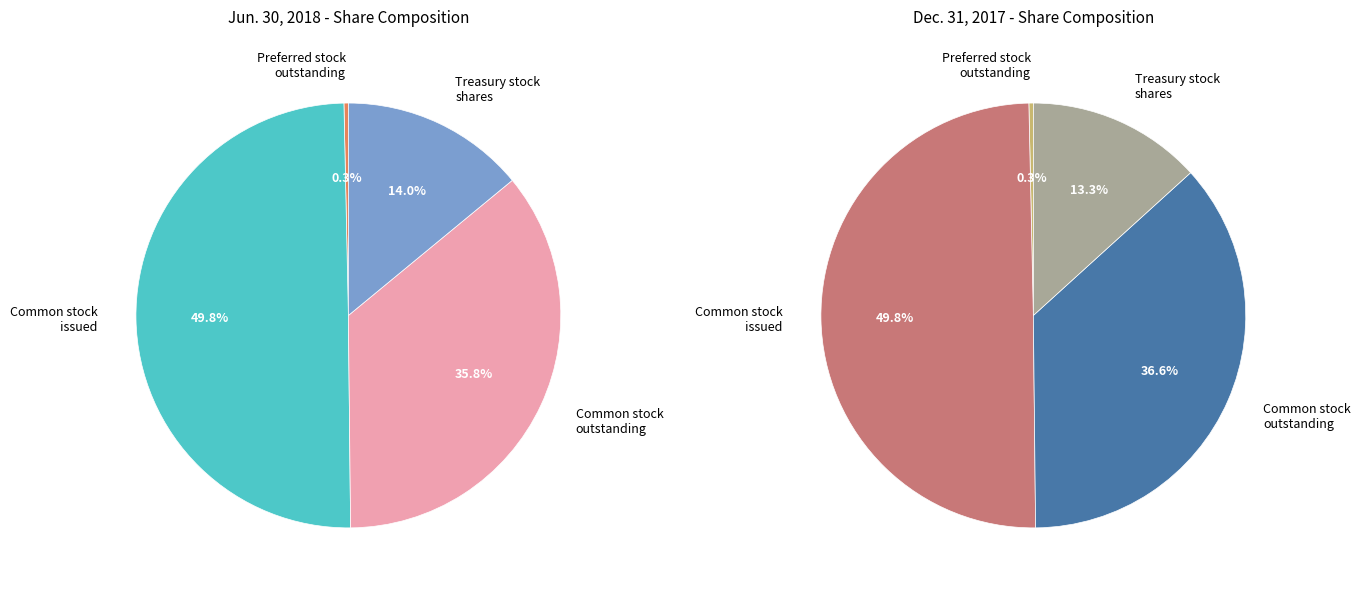

True or false: Common stock
outstanding accounts for 36% of the total.

True